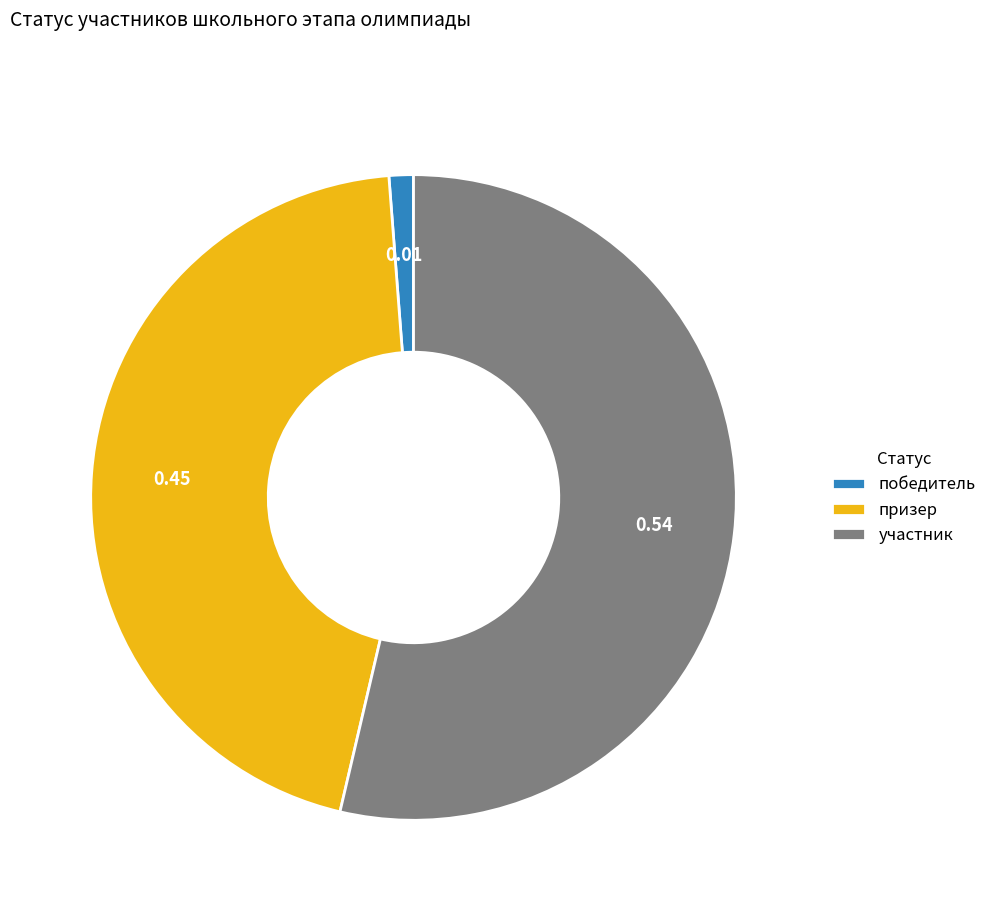

Combined, do призер and победитель account for over 50%?

No